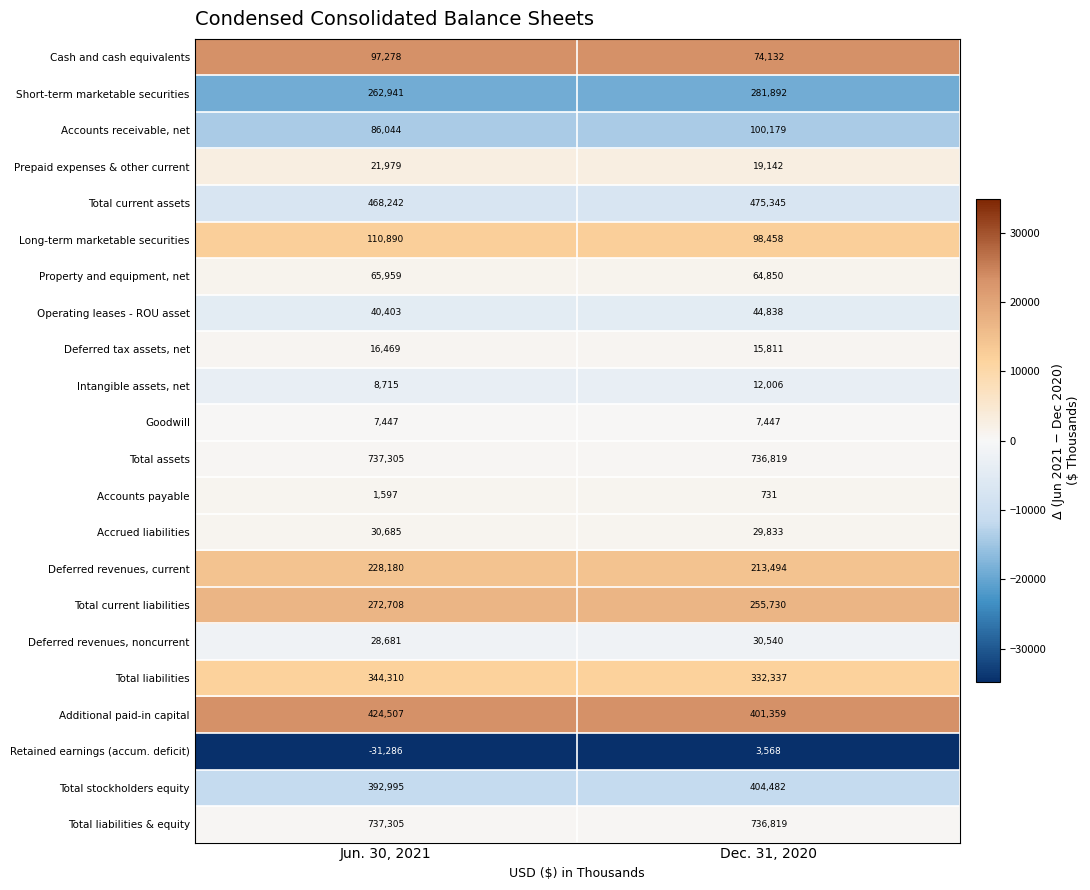

How many series are shown in this chart?

22